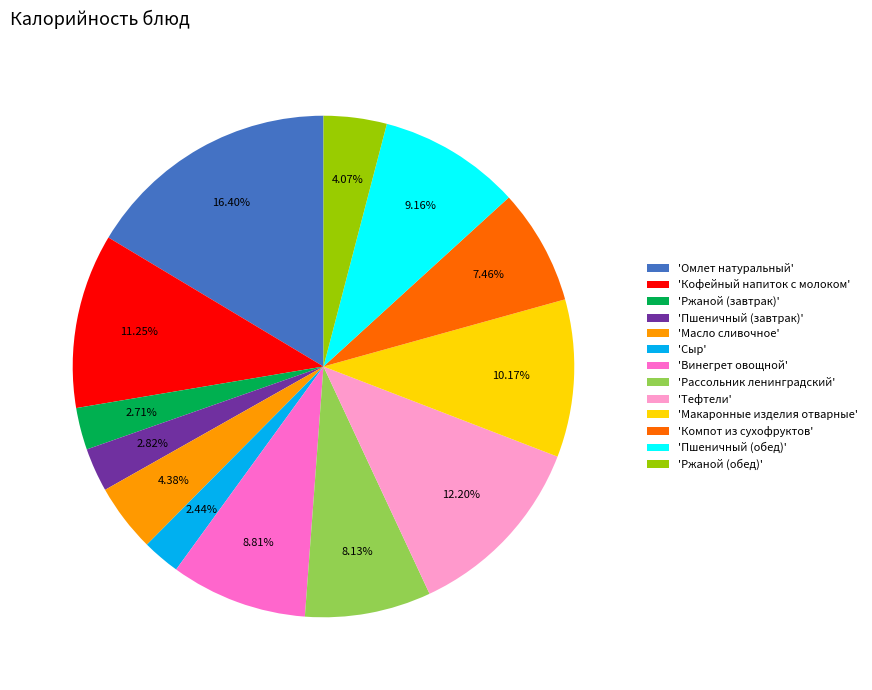

Approximately how many times larger is the value at 'Омлет натуральный' compared to 'Макаронные изделия отварные'?

1.6